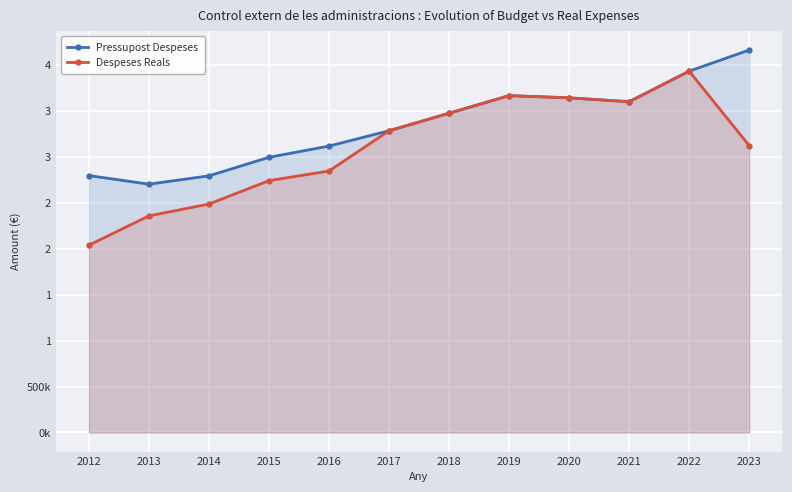

Which series has the largest total across all categories?

Pressupost Despeses